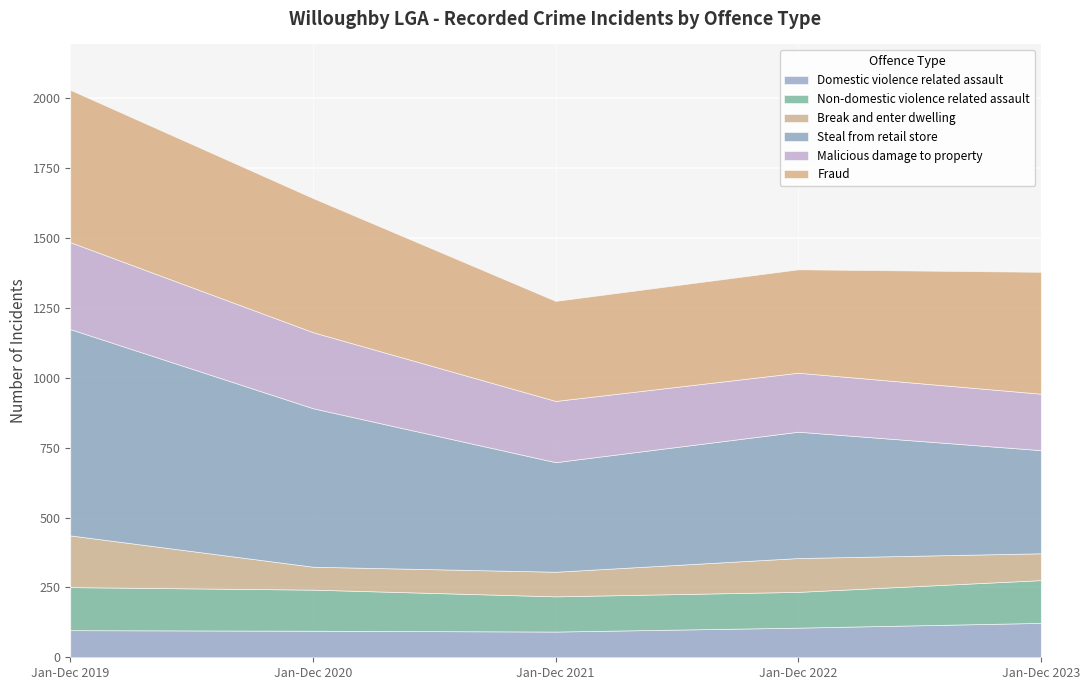

At which category does Steal from retail store reach its first local peak?

Jan-Dec 2022